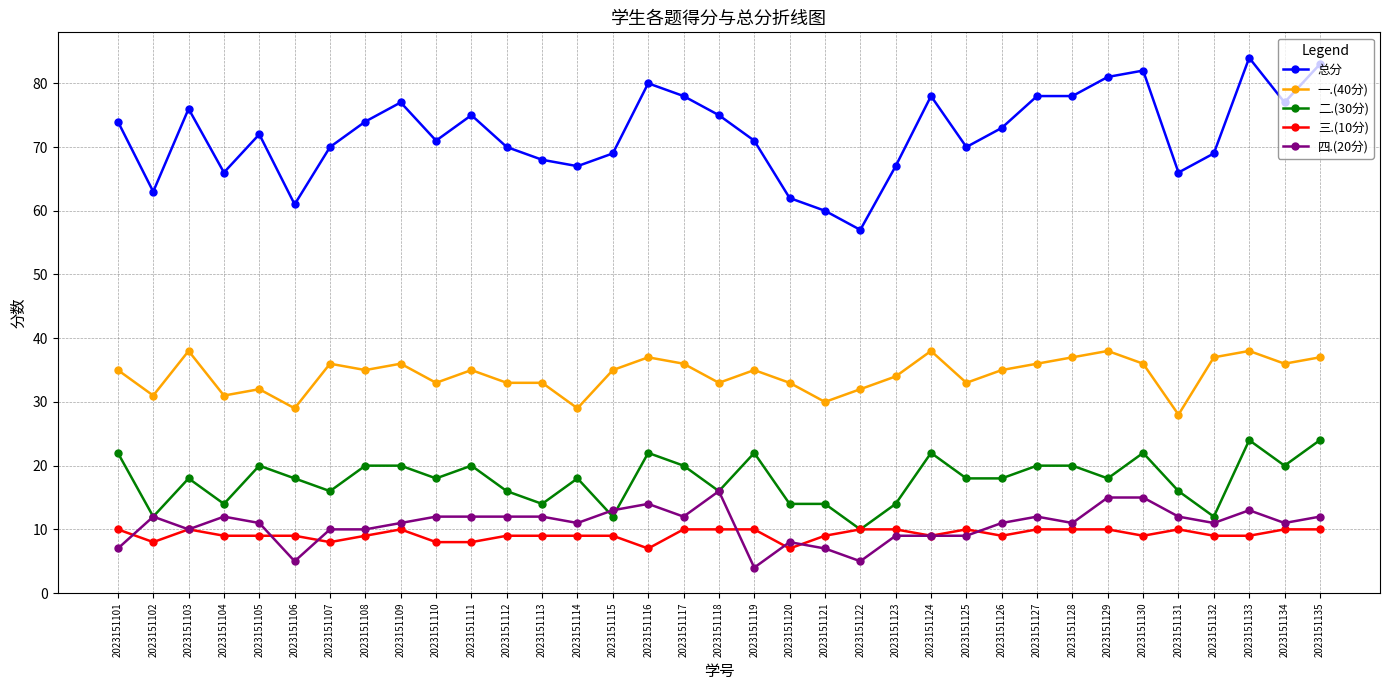

What is the difference between the highest and lowest values at 2023151122?

52